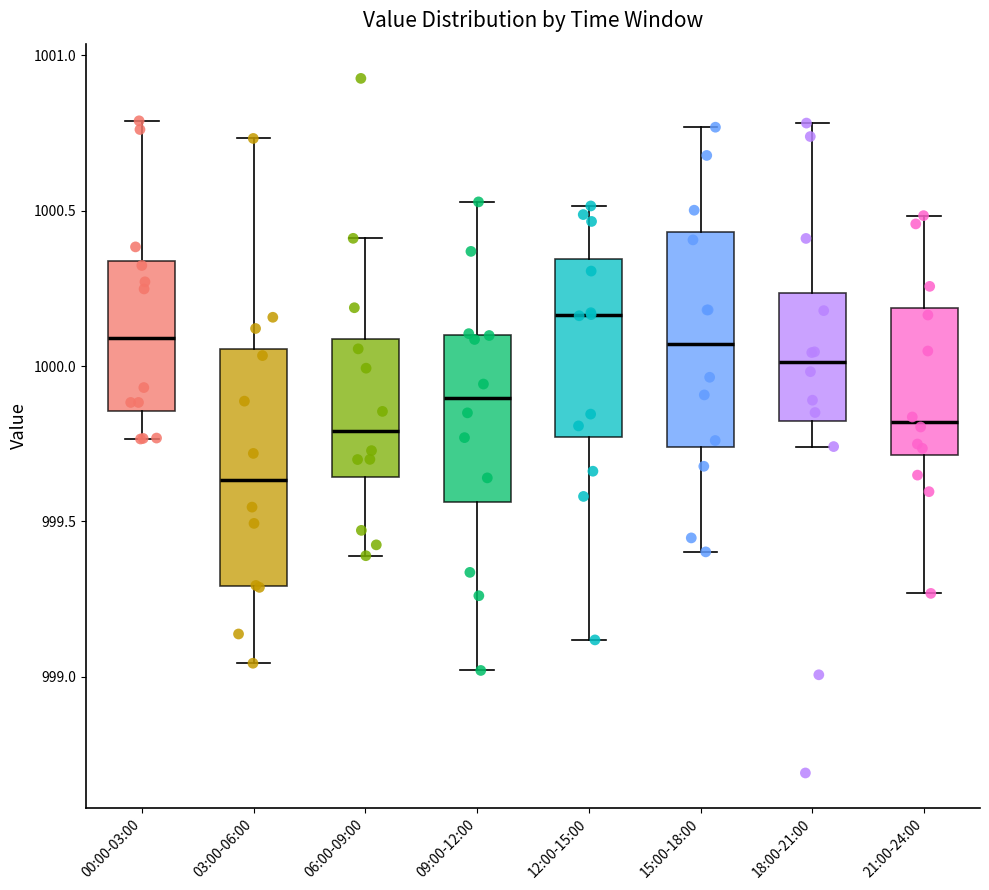

Which box has the highest median line?

12:00-15:00